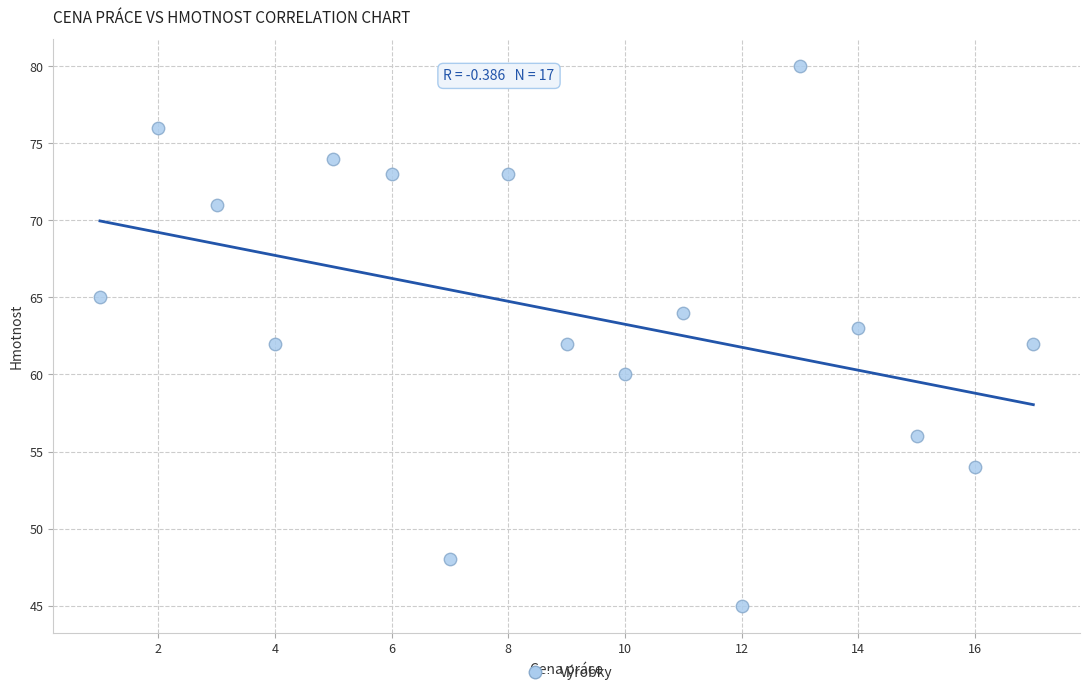

What is the range of Y values (max minus min)?

35